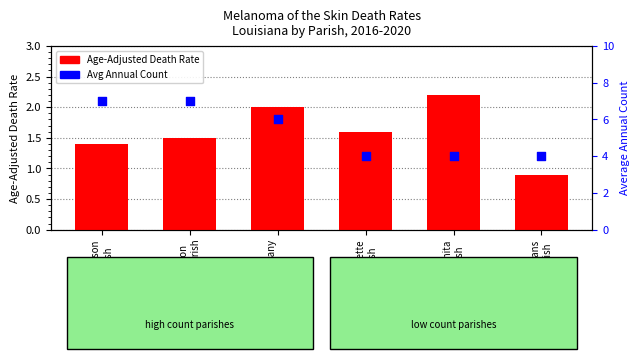

Is the value of Average Annual Count at Ouachita
Parish greater than the value of Age-Adjusted Death Rate at St. Tammany
Parish?

Yes